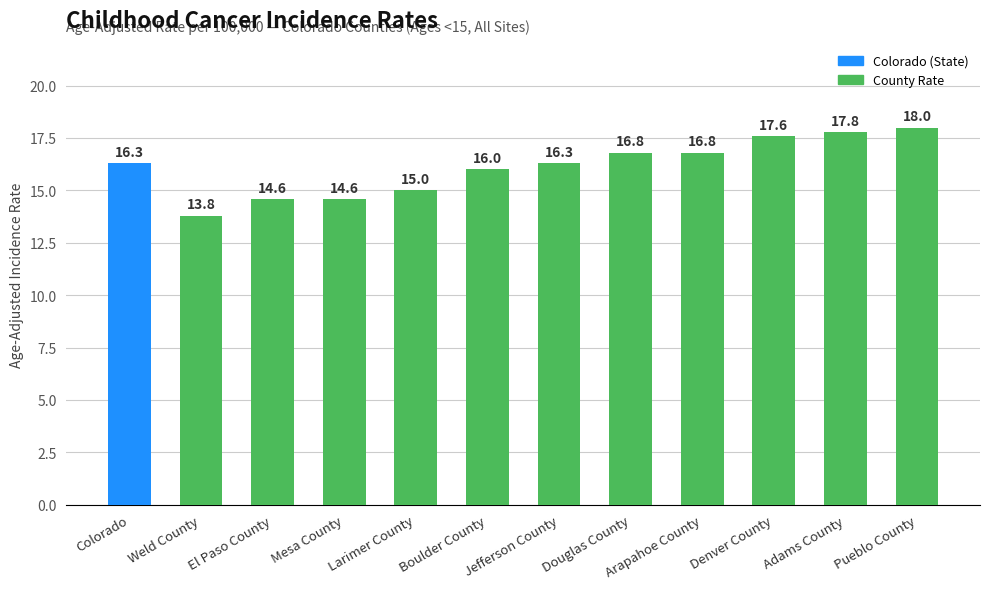

What is the value of the 1st bar from the left?

16.3